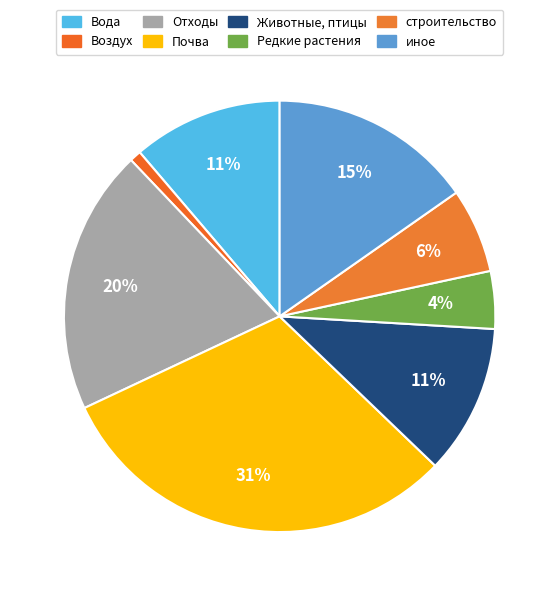

How many segments does this pie chart have?

8